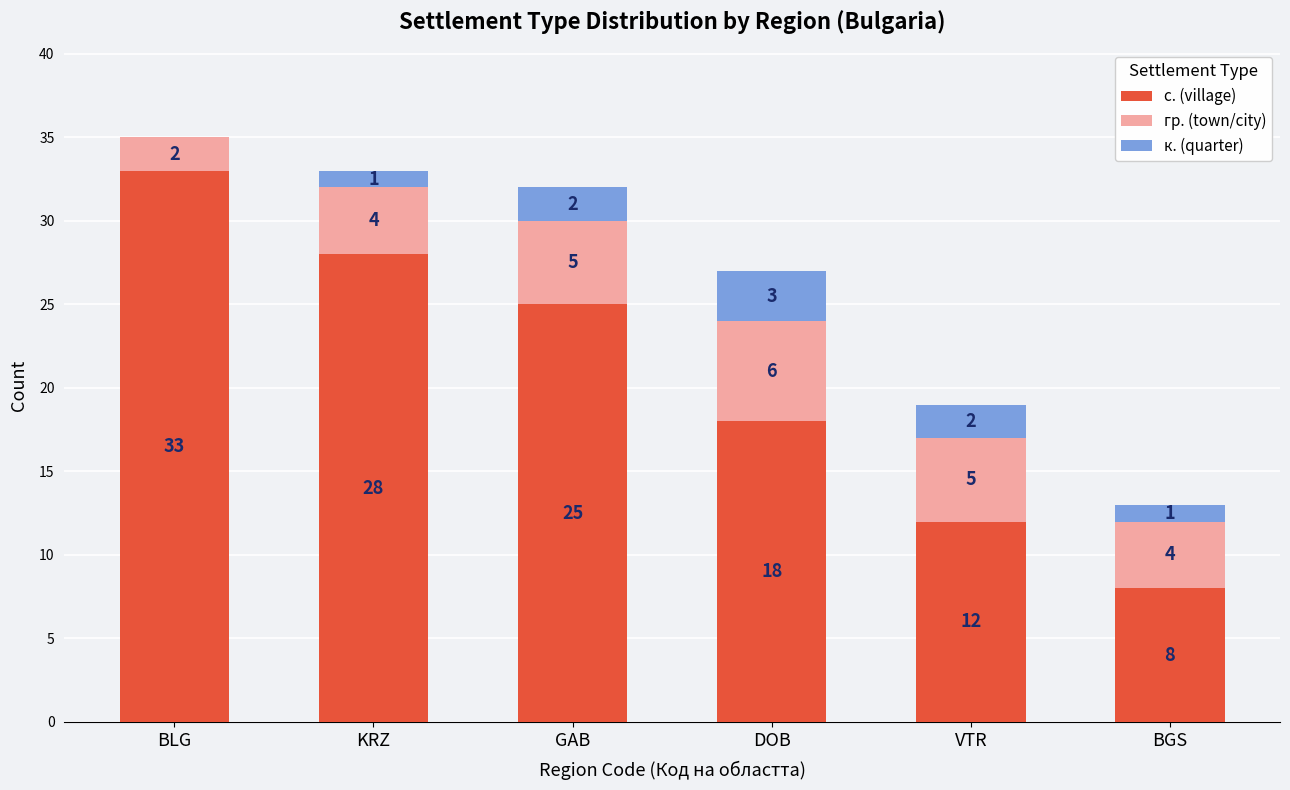

What is the sum of all с. (village) values?

124